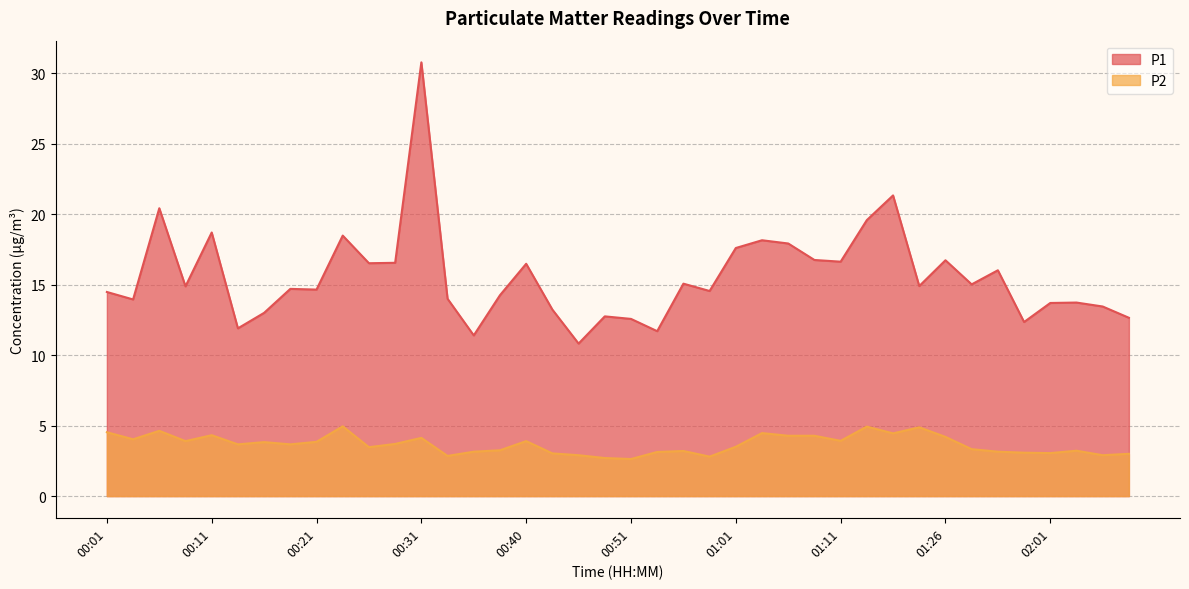

At which category does P2 reach its first local peak?

00:06